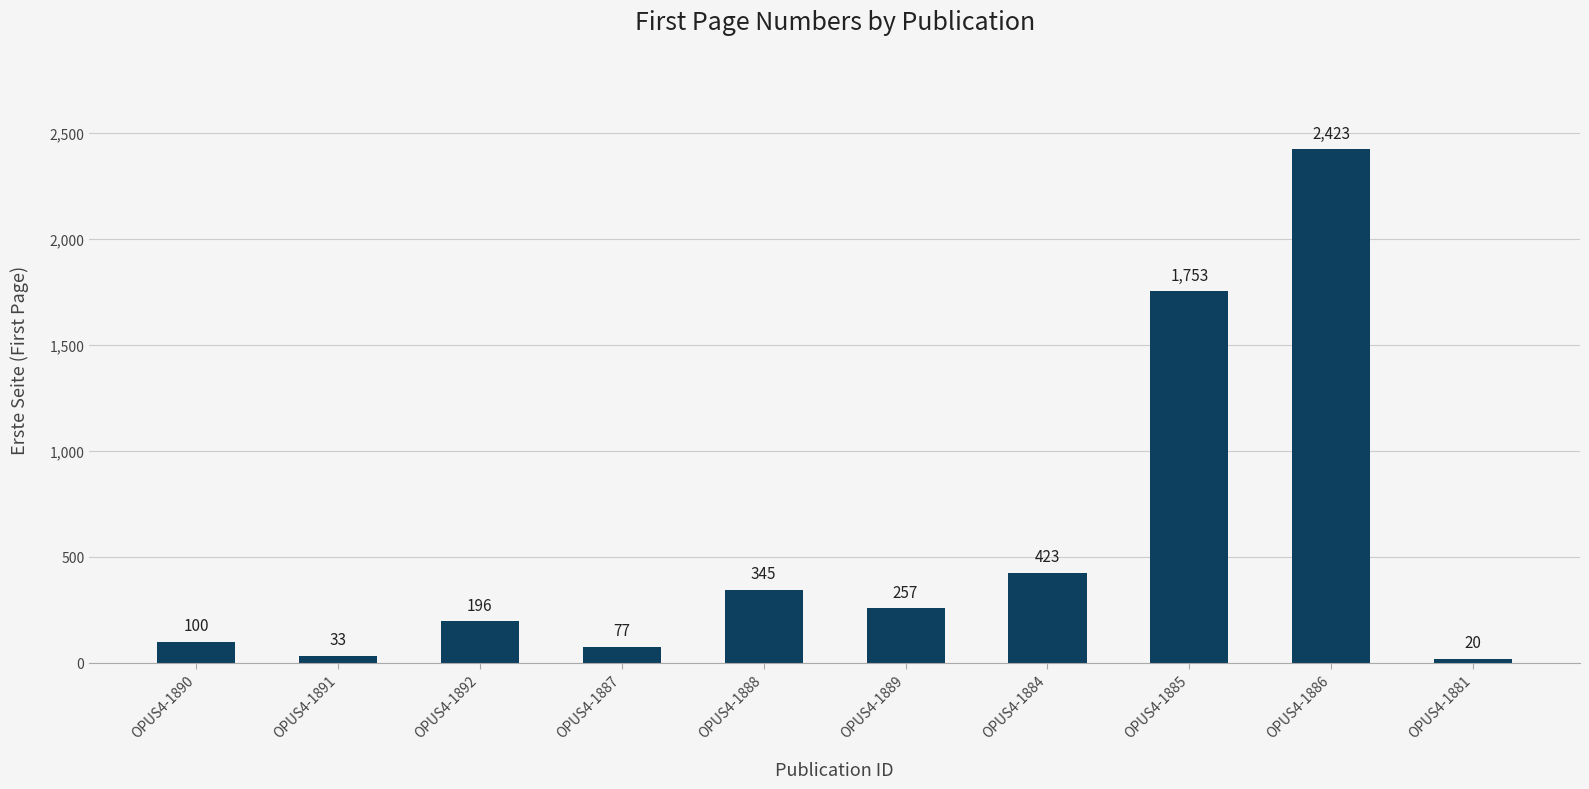

What is the ratio of the value at OPUS4-1884 to the value at OPUS4-1889?

1.6